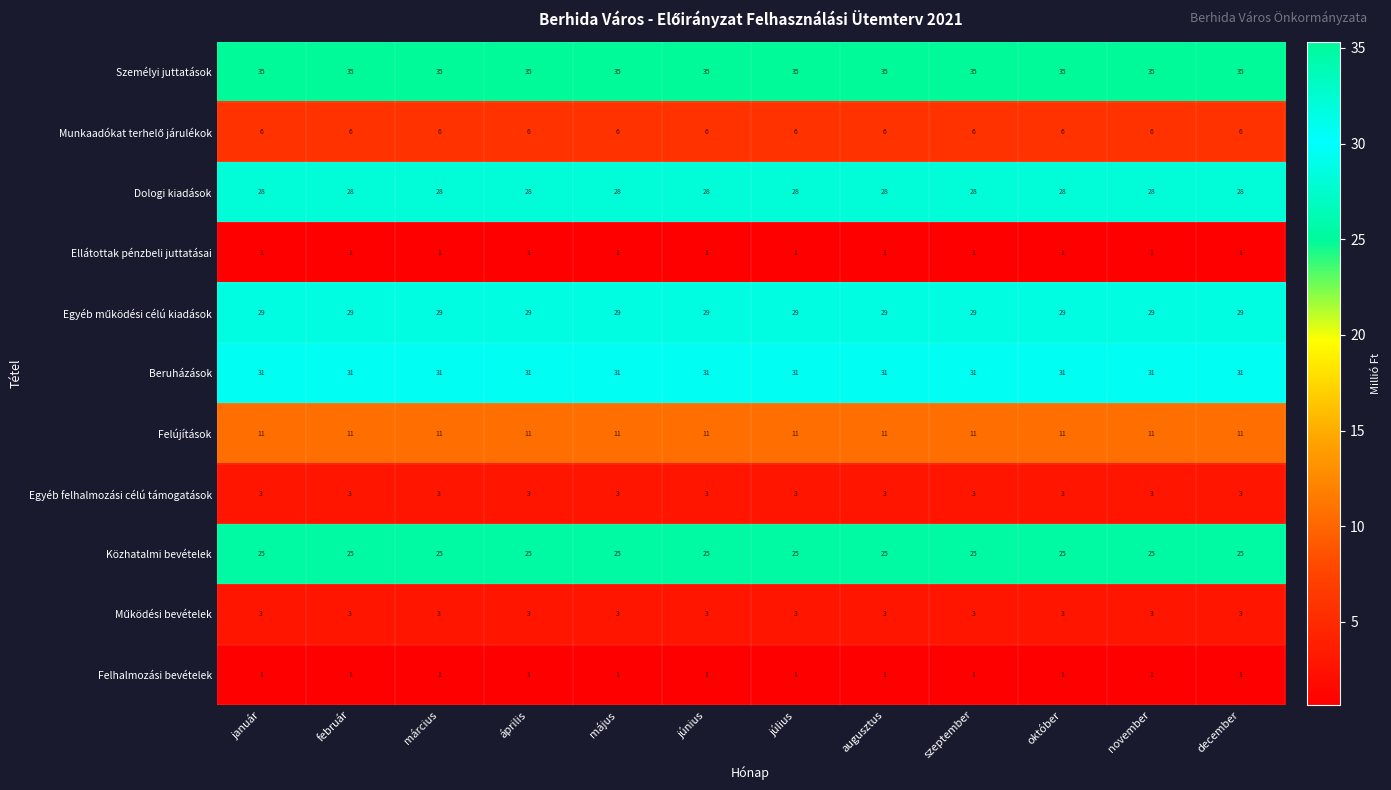

What is the maximum value shown in the chart?

35